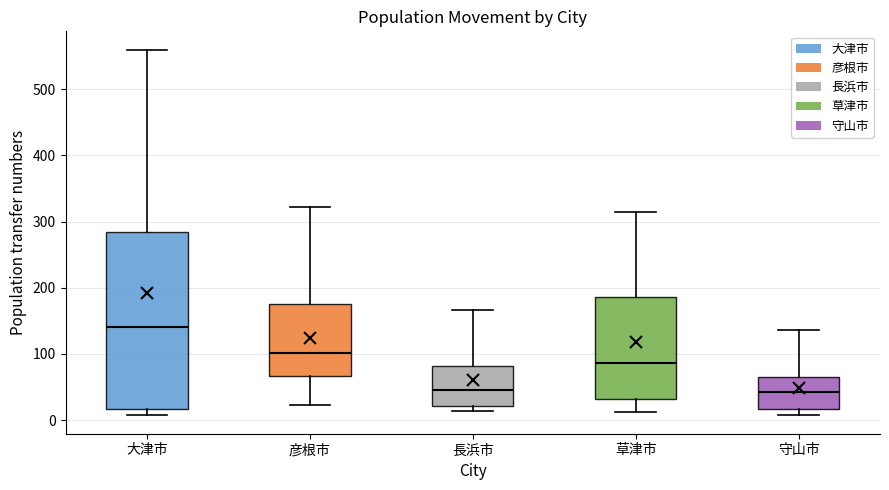

Reading left to right, read every box against the y-axis: the position of its median line, the range the box covers, and the ends of its whiskers. The values are not printed on the chart, so give them approximately, as read against the axis.

大津市: median 140, box 20 to 290, whiskers 10 to 560
彦根市: median 100, box 70 to 170, whiskers 20 to 320
長浜市: median 50, box 20 to 80, whiskers 10 to 170
草津市: median 90, box 30 to 190, whiskers 10 to 310
守山市: median 40, box 20 to 70, whiskers 10 to 140